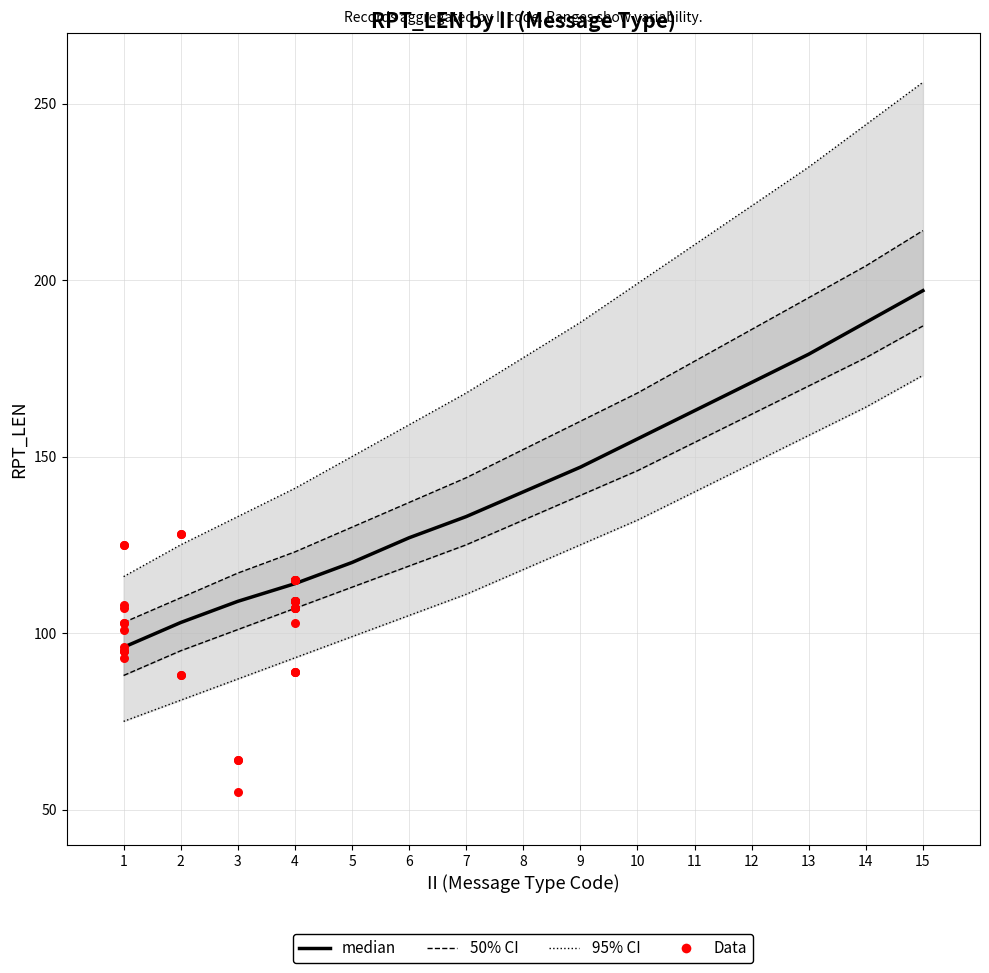

At how many categories does at least one series exceed 75?

15